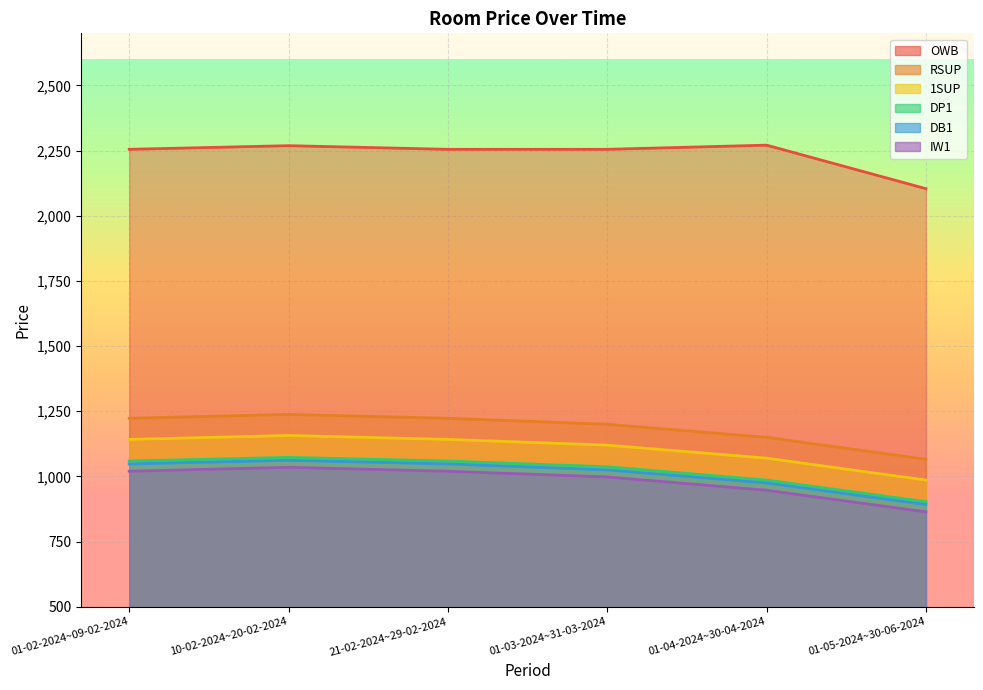

At which category is the sum across all series the highest?

10-02-2024~20-02-2024